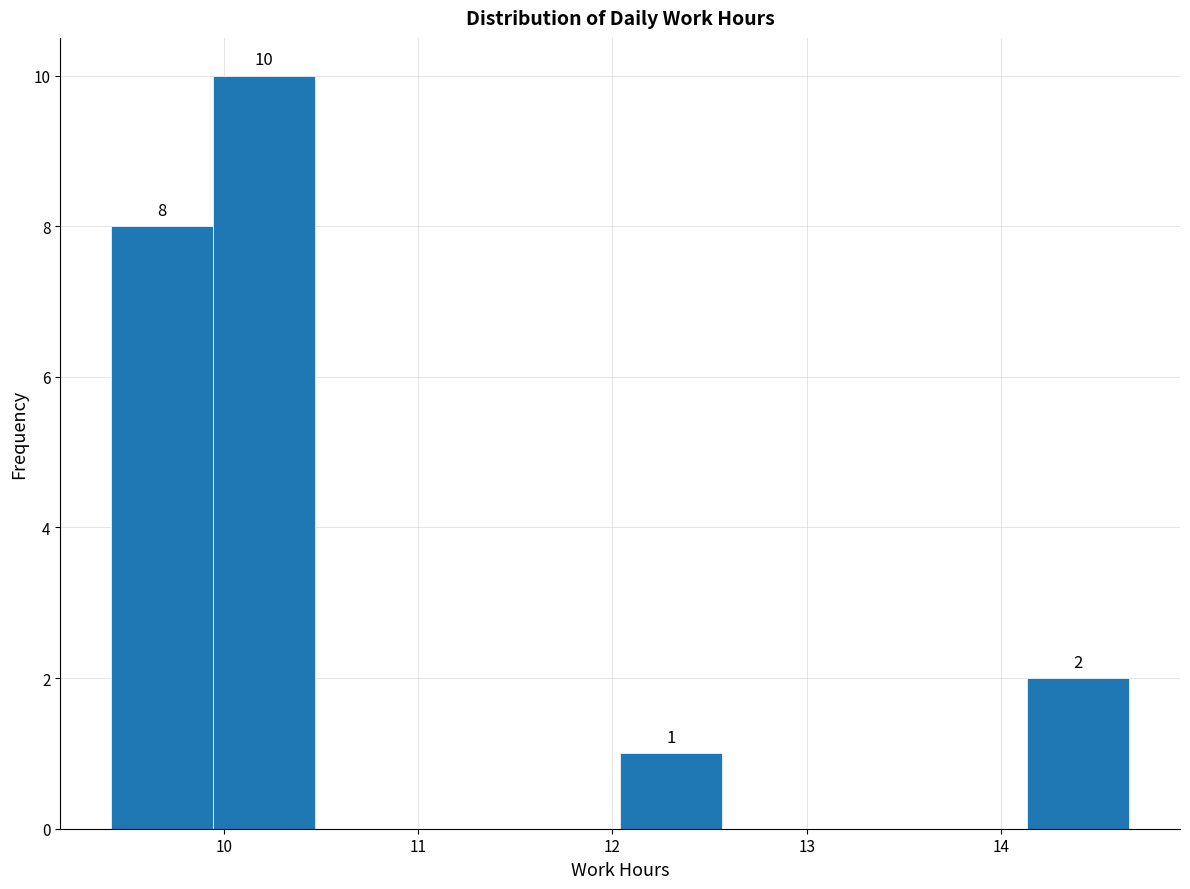

Over which range of the x-axis is the bar tallest?

9.9 to 10.5